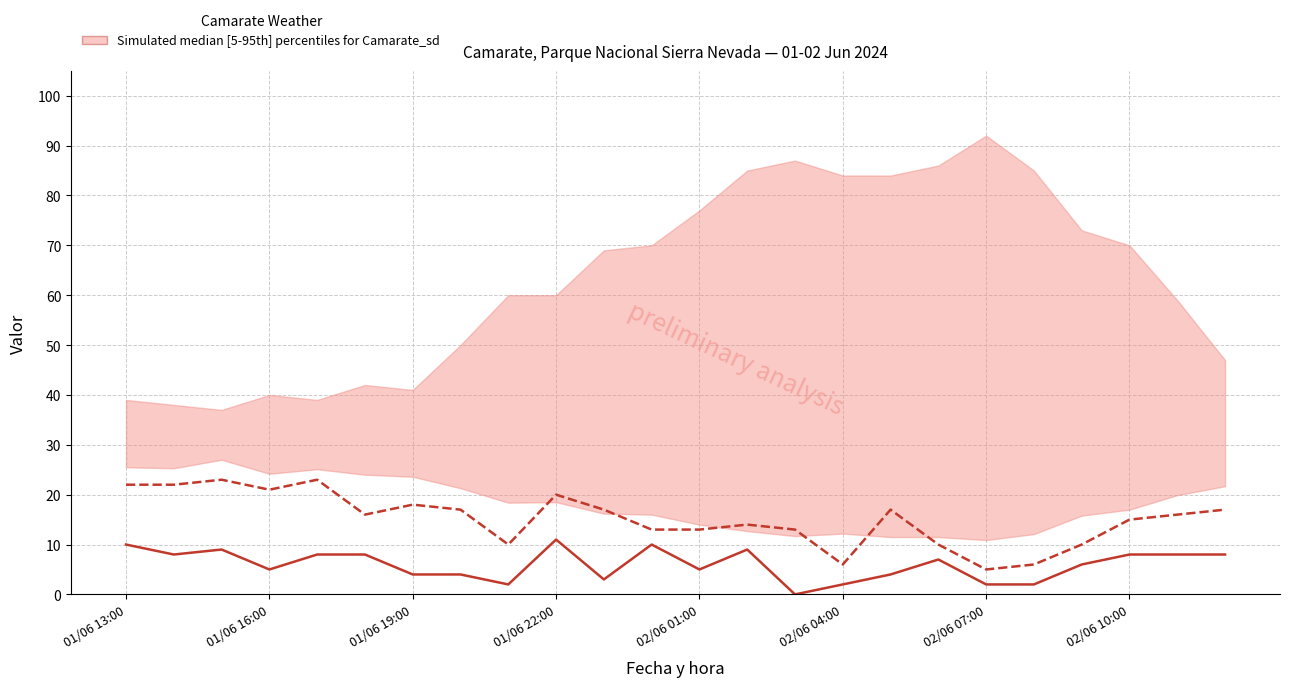

True or false: Velocitat del vent (km/h) has a value of 1 at 19.

False